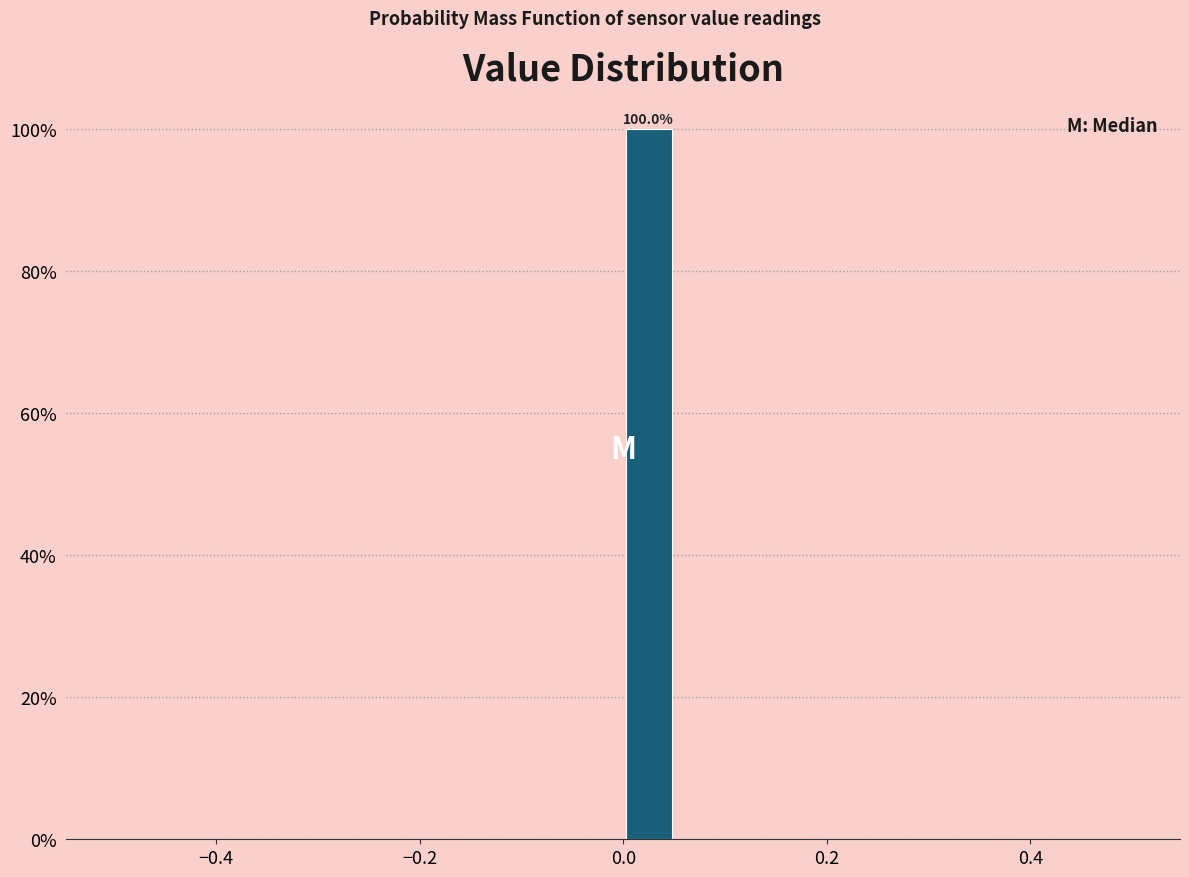

Around what value on the x-axis is the tallest bar? Give the approximate position of its centre, as read against the axis.

0.02